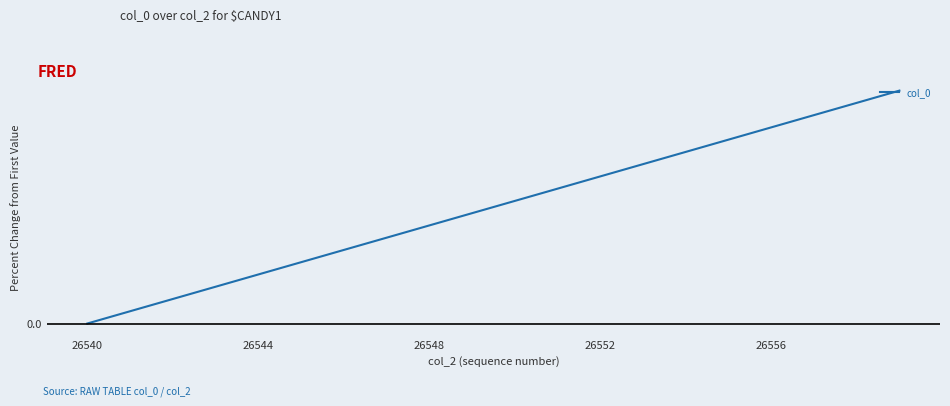

Does the chart have visible grid lines?

Yes